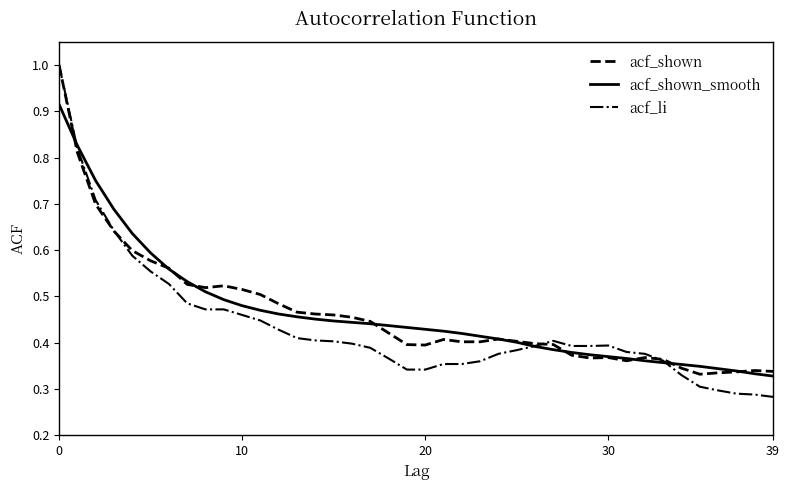

Which series has the widest spread of values?

acf_li